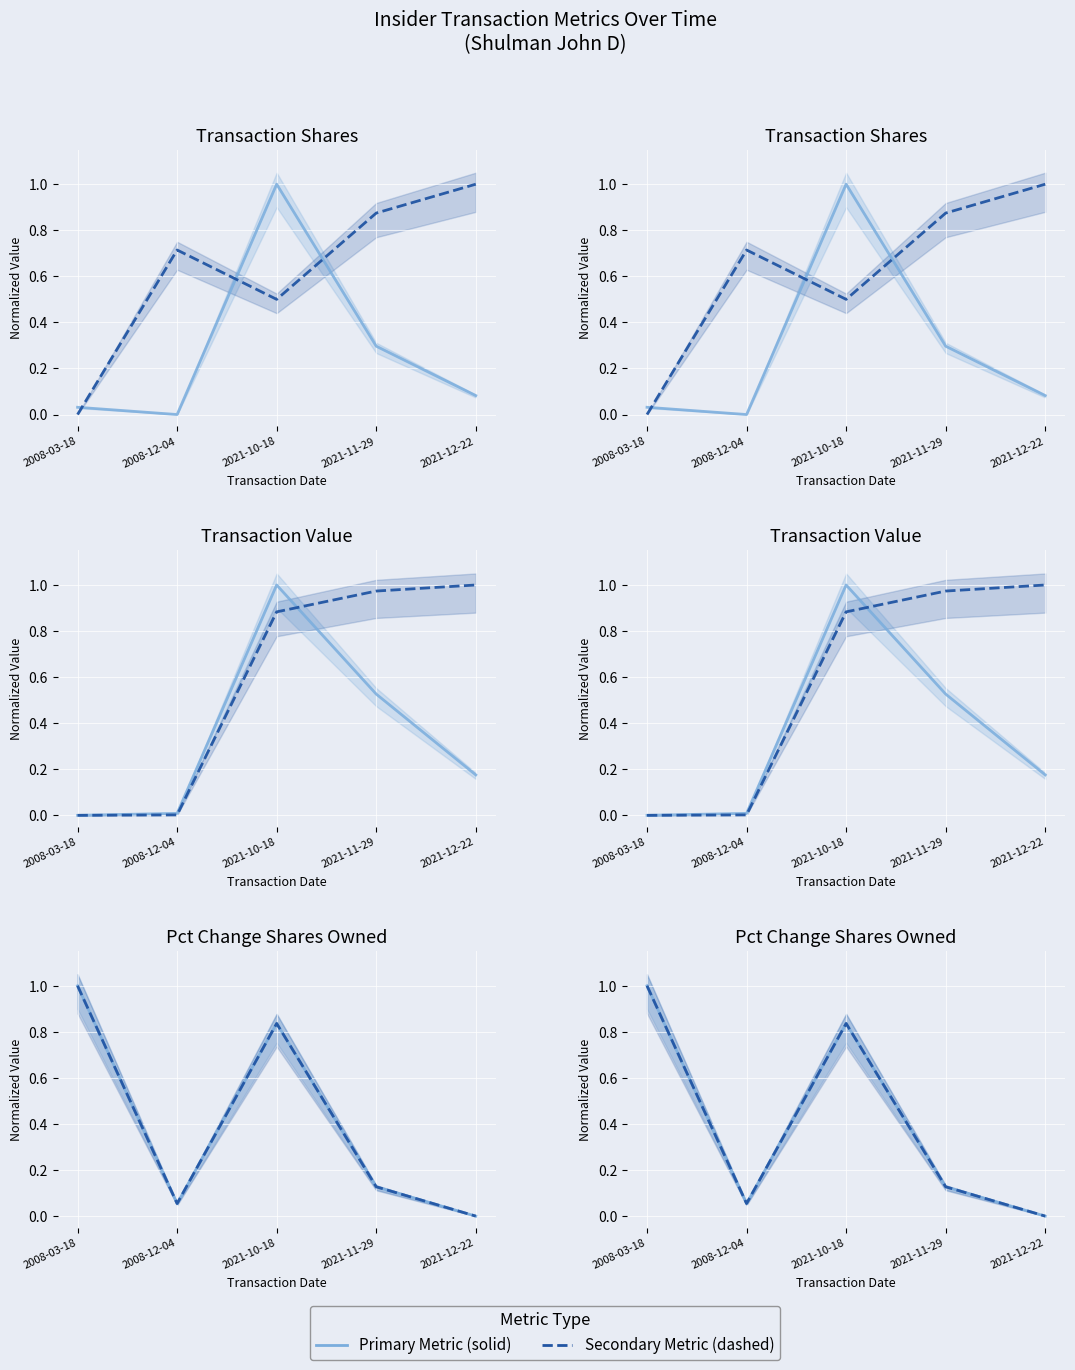

Is the value of Transaction Value at 2008-12-04 greater than the value of Pct Change Shares Owned at 2021-10-18?

No